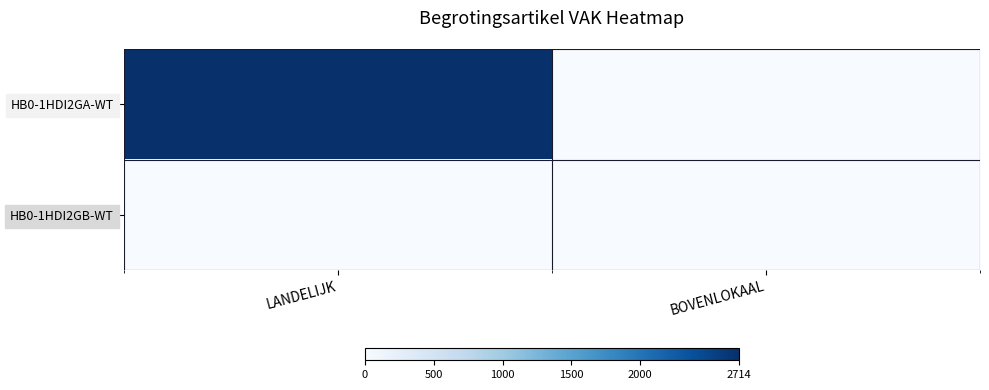

Reading right to left, transcribe all the data shown in this chart.

HB0-1HDI2GA-WT: BOVENLOKAAL=0	LANDELIJK=2714
HB0-1HDI2GB-WT: BOVENLOKAAL=0	LANDELIJK=0